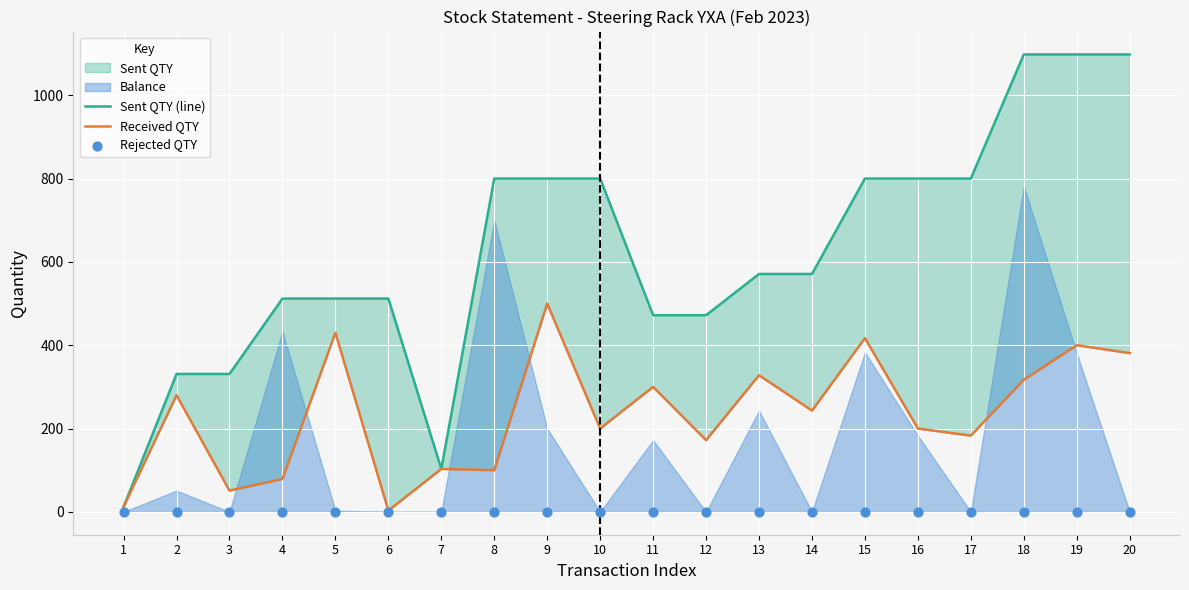

Which series contains the lowest Y value?

Rejected QTY